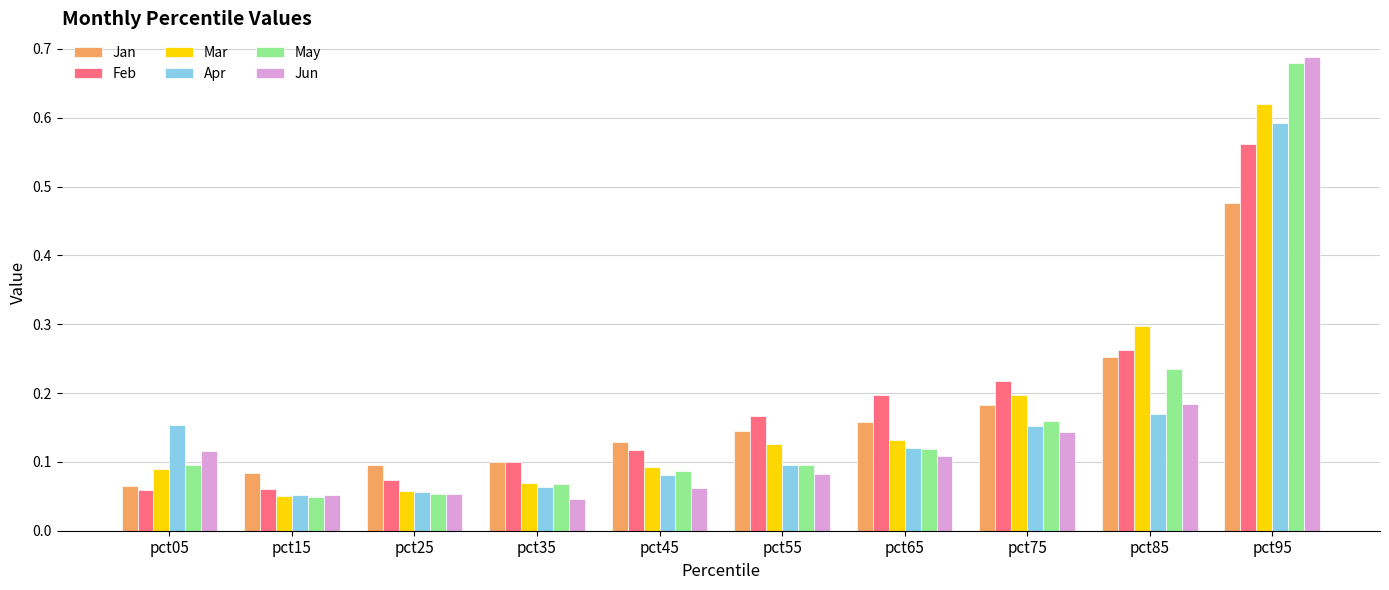

True or false: Apr has a value of 0.2 at pct05.

True